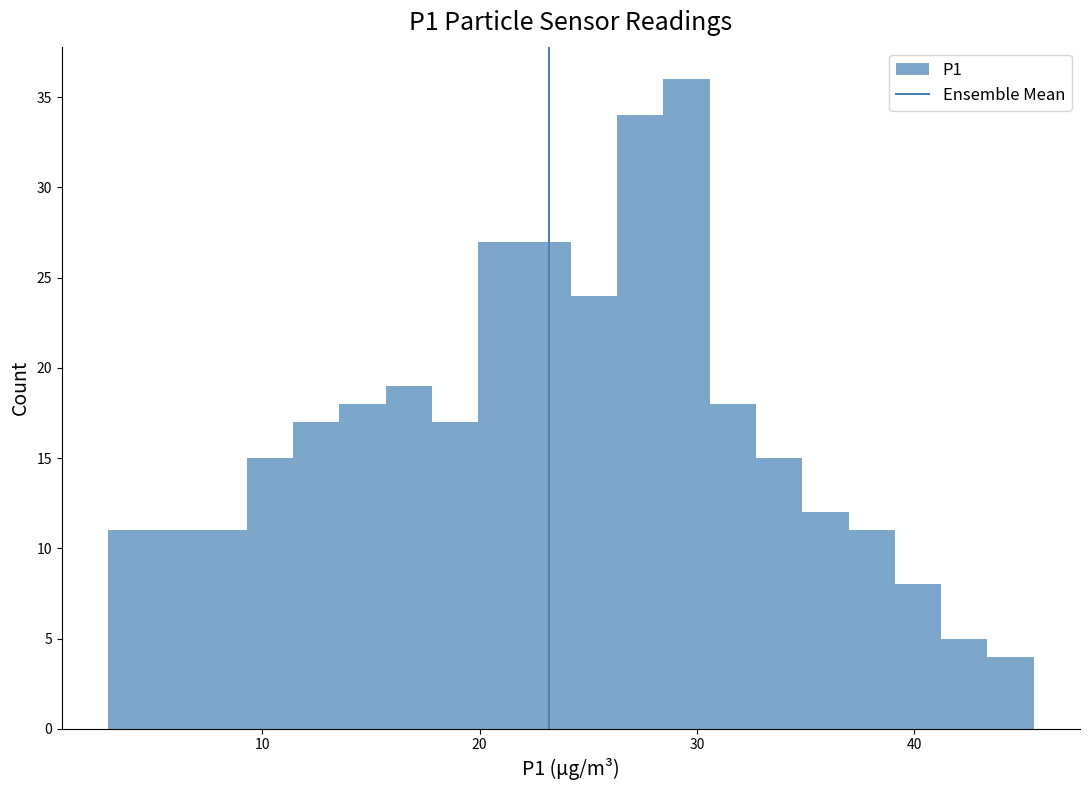

Read against the x-axis, roughly where is the centre of the tallest bar?

30